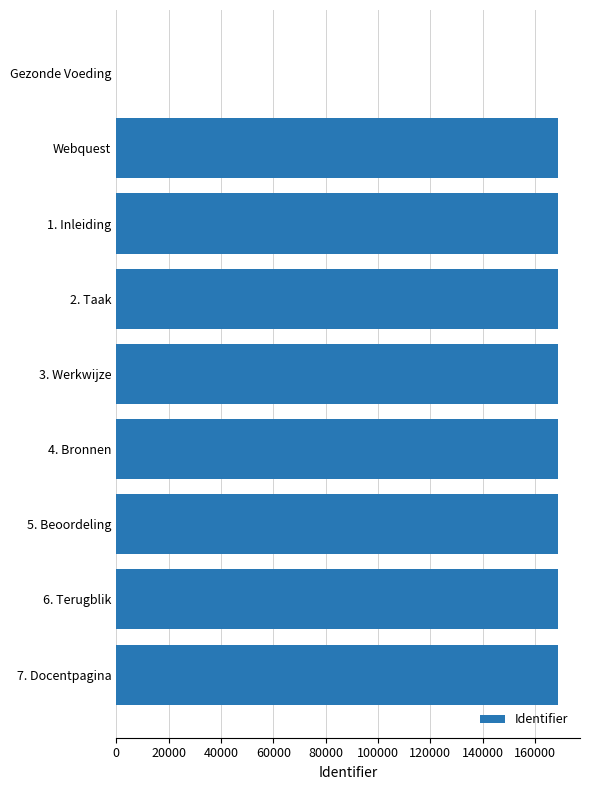

What is the maximum value shown in the chart?

168717